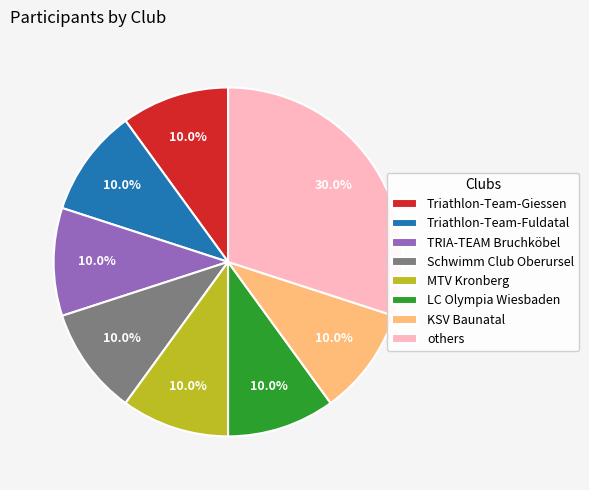

How many segments does this pie chart have?

8